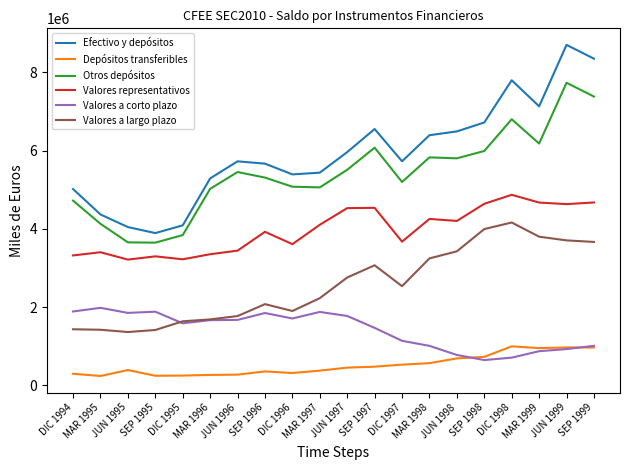

Which series has the largest range (max minus min)?

Efectivo y depósitos